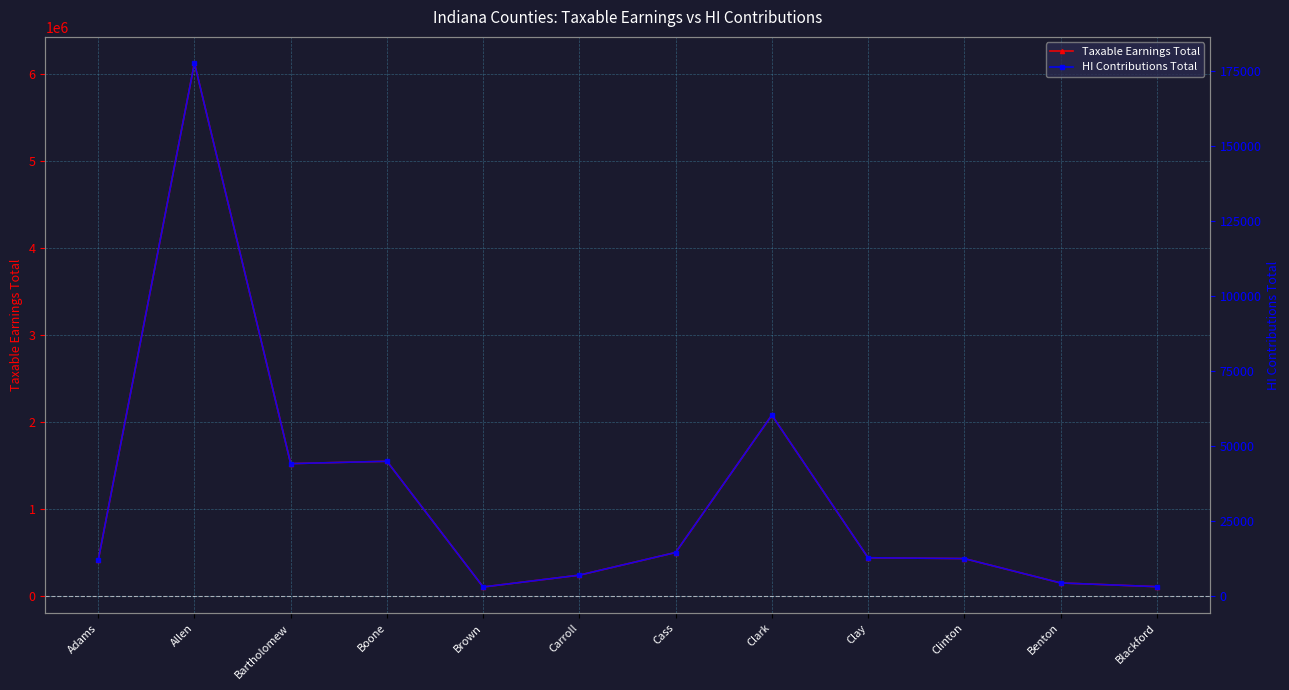

Between Cass and Clinton, which is larger?

Cass